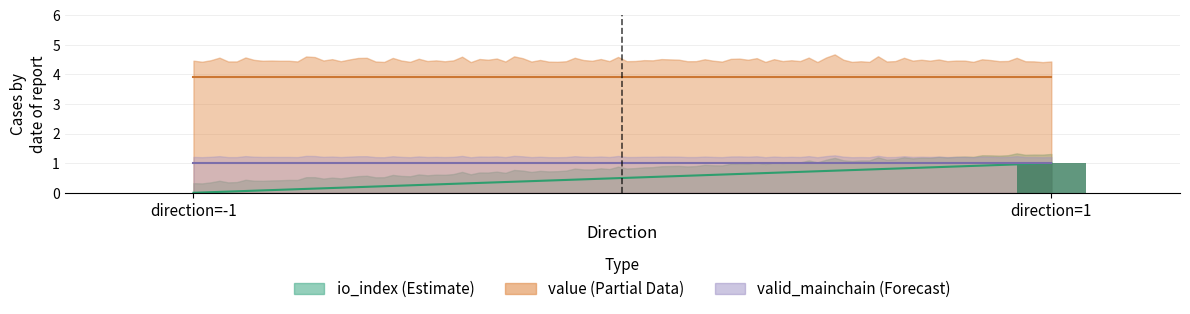

Which label corresponds to the smallest value in the chart?

-1